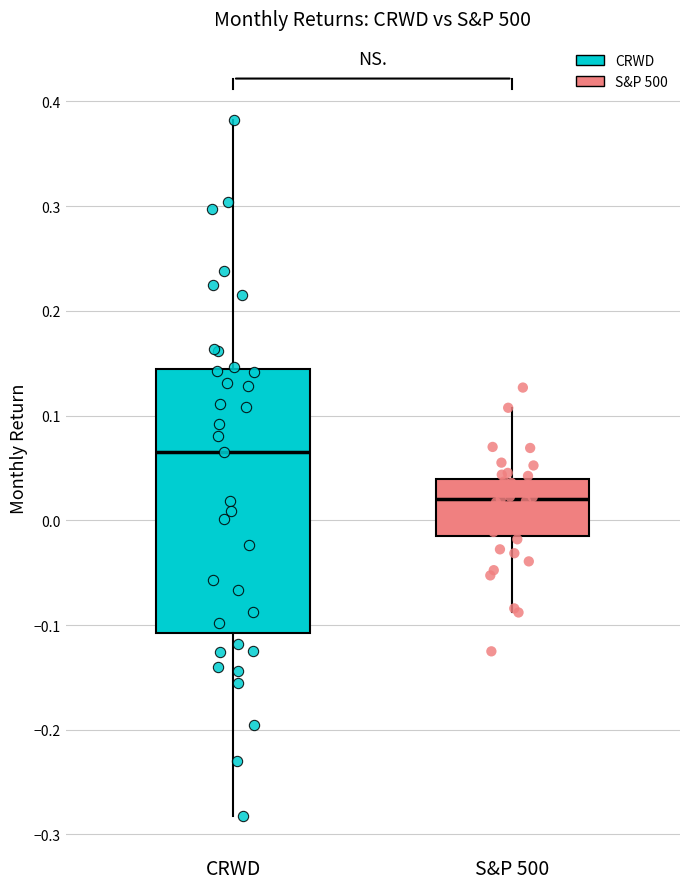

Reading left to right, transcribe this box plot: for each box, give where its median line is, the range the box spans, and where its two whiskers end, as read against the y-axis. The values are not printed on the chart, so give them approximately, as read against the axis.

CRWD: median 0.07, box -0.11 to 0.14, whiskers -0.28 to 0.38
S&P 500: median 0.02, box -0.01 to 0.04, whiskers -0.09 to 0.11